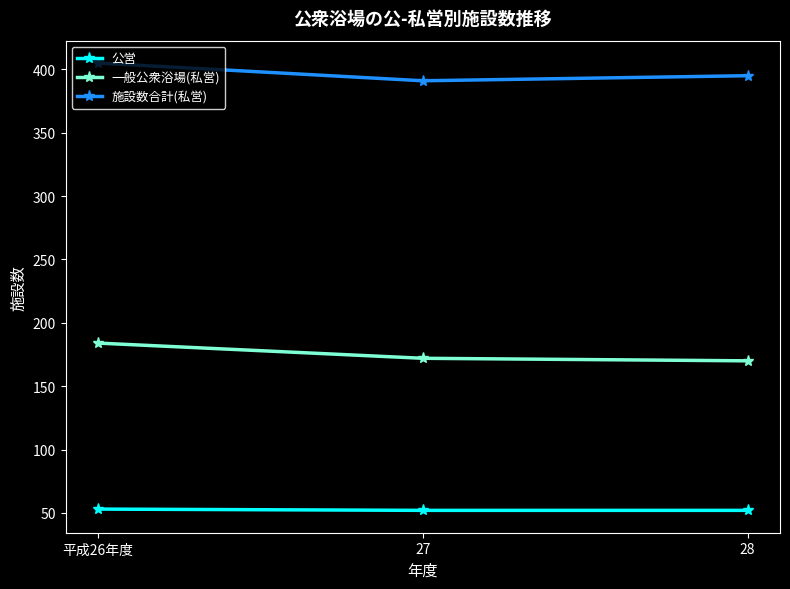

What is the sum of all 公営 values?

157